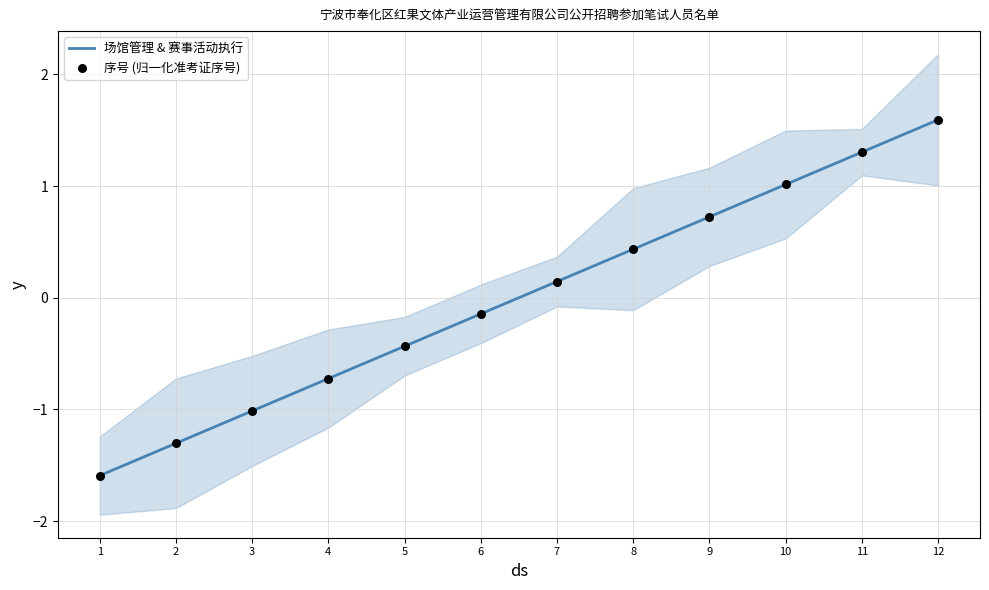

Which series reaches the maximum Y coordinate?

场馆管理 & 赛事活动执行